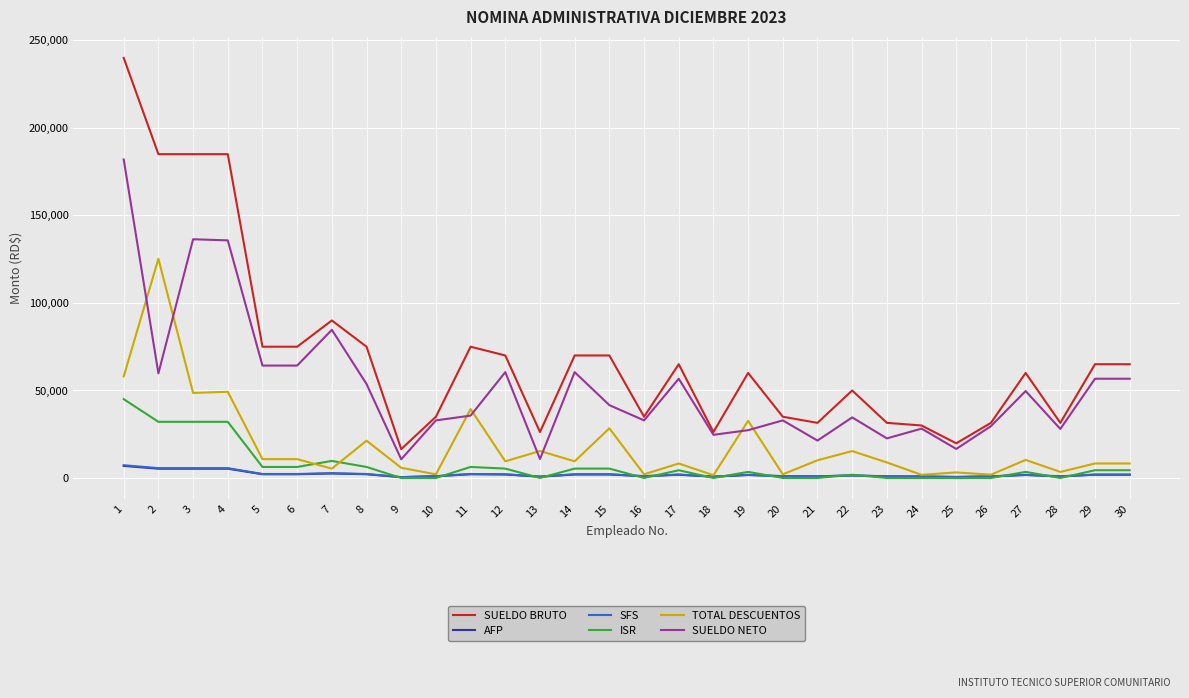

True or false: SUELDO BRUTO and TOTAL DESCUENTOS intersect in this chart.

False